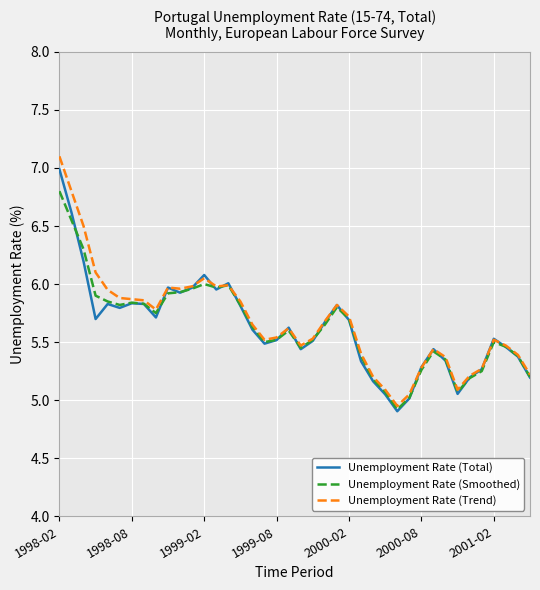

Which series has the widest spread of values?

Unemployment Rate (Trend)